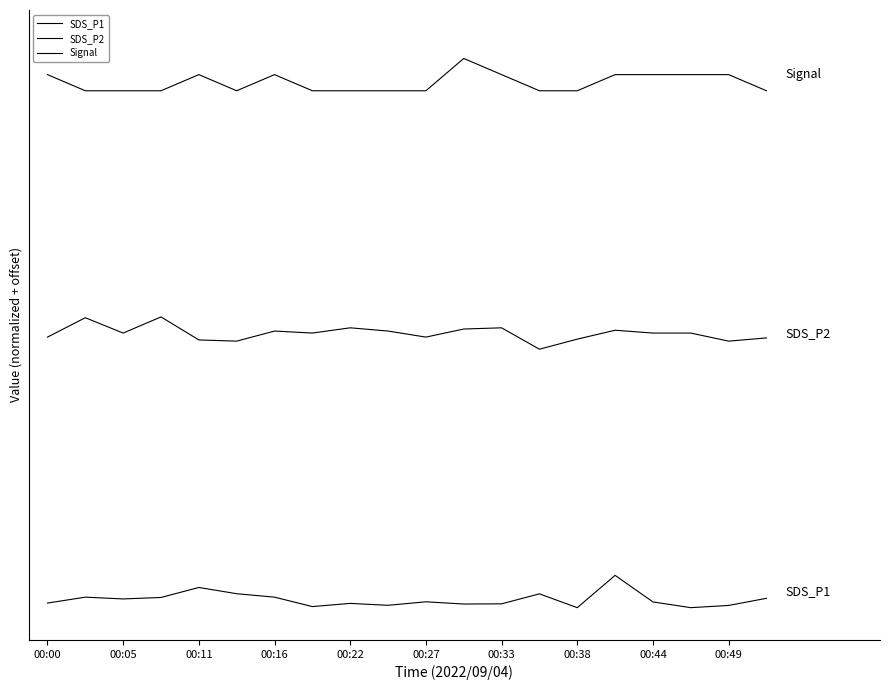

True or false: SDS_P1 and Signal cross at least once.

False